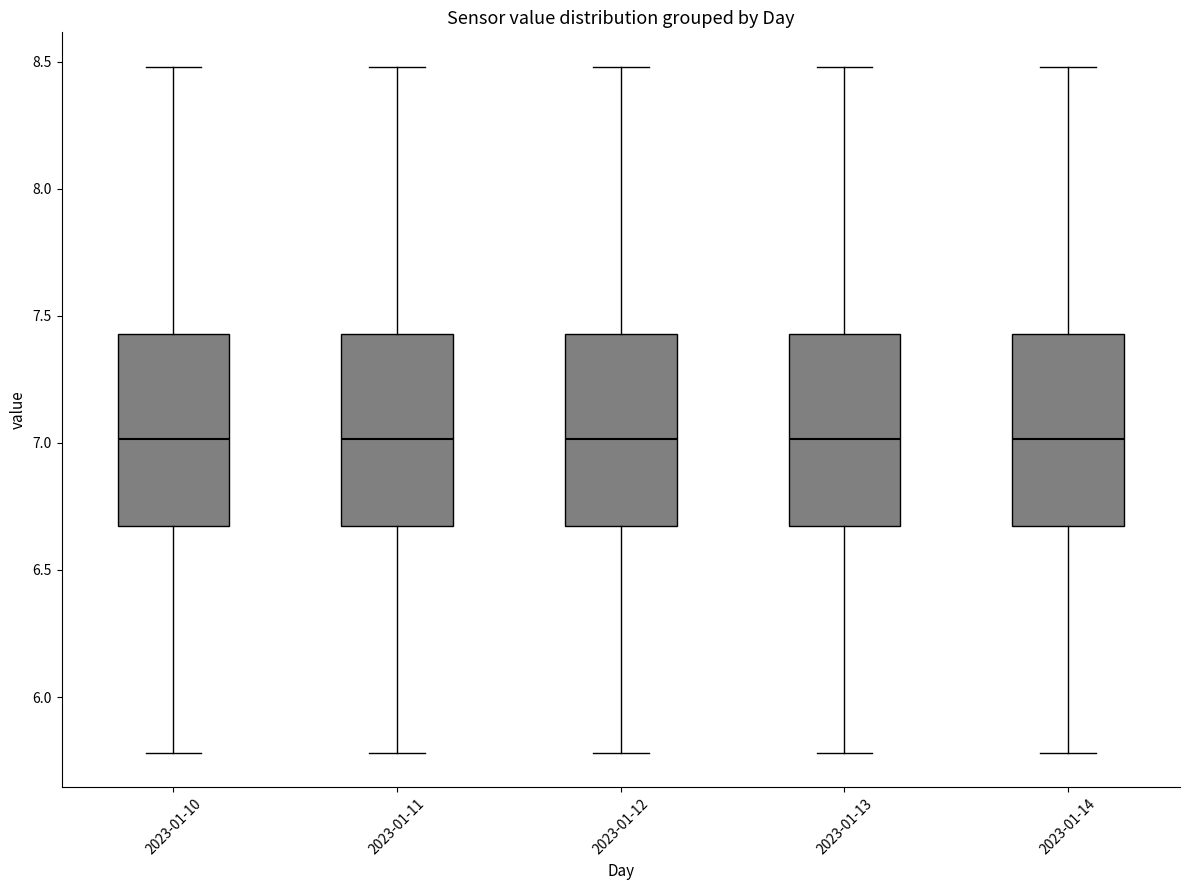

Where is the upper edge of the box for 2023-01-10 on the y-axis? The values are not printed on the chart, so give them approximately, as read against the axis.

7.45